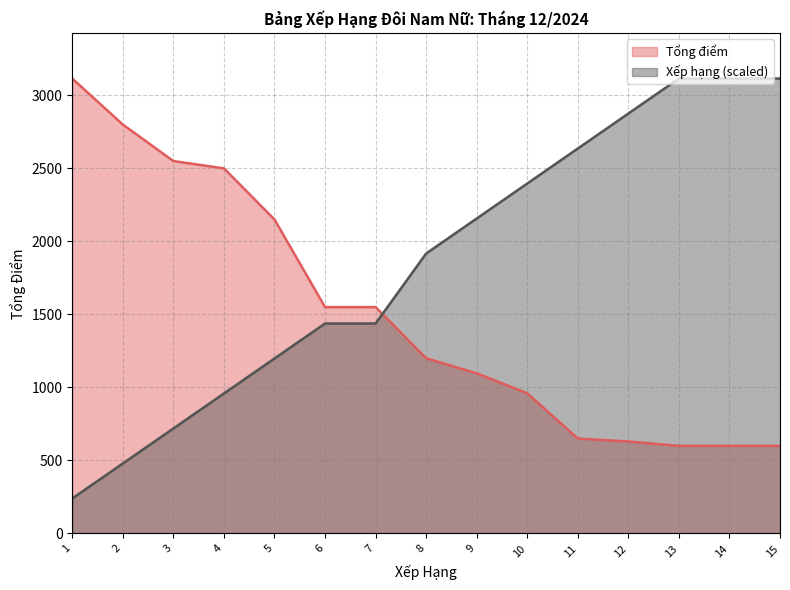

True or false: Xếp hạng has more than 0 interior local peaks.

False